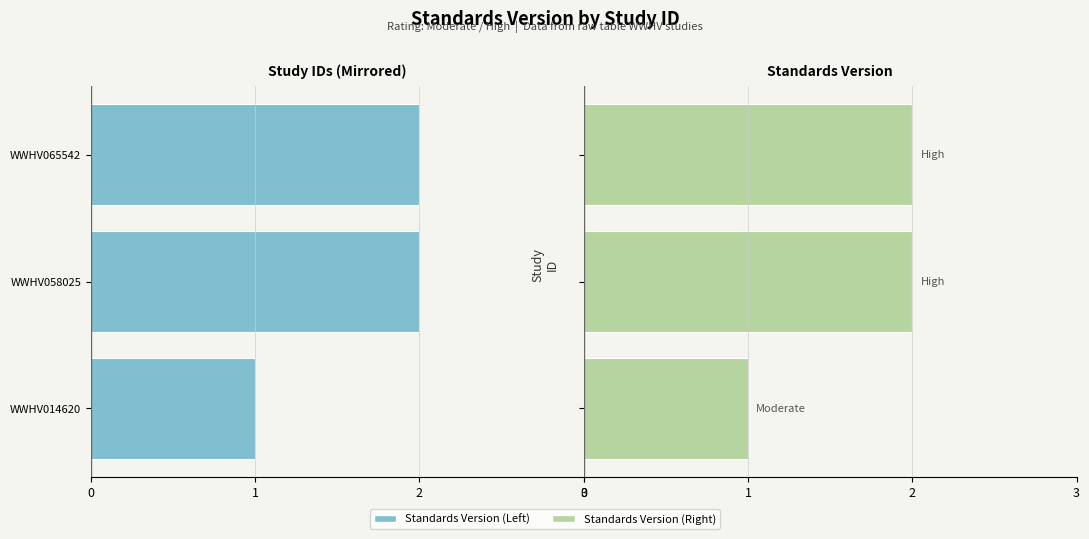

Is the value of Standards Version (Left) at WWHV014620 greater than the value of Standards Version at WWHV065542?

No